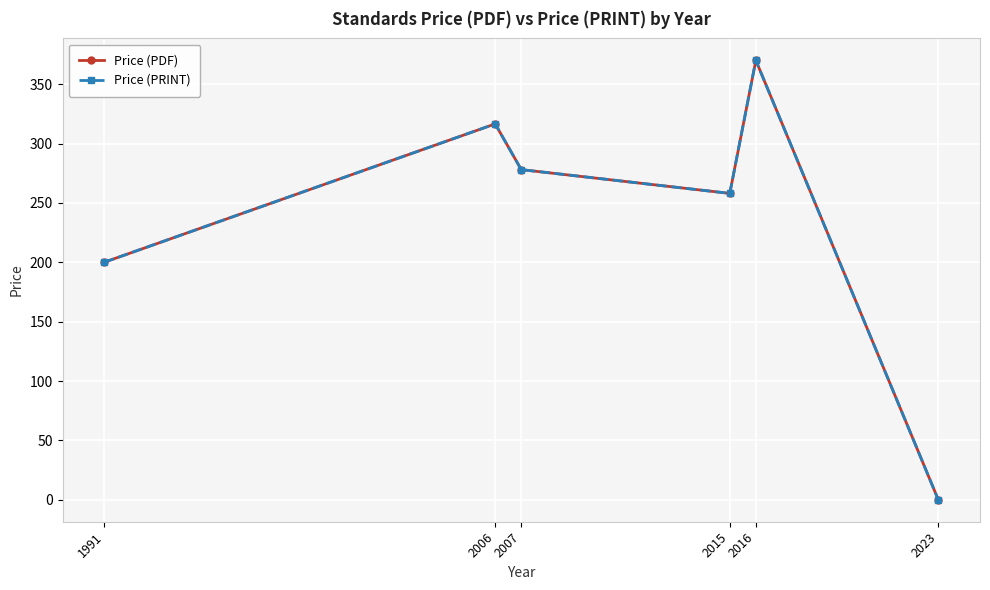

True or false: Price (PRINT) and Price (PDF) cross at least once.

False